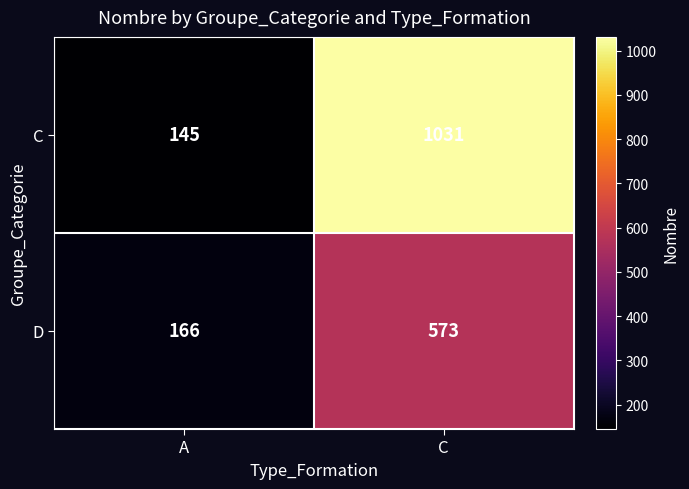

Rank the series by their maximum value, from highest to lowest.

C, D